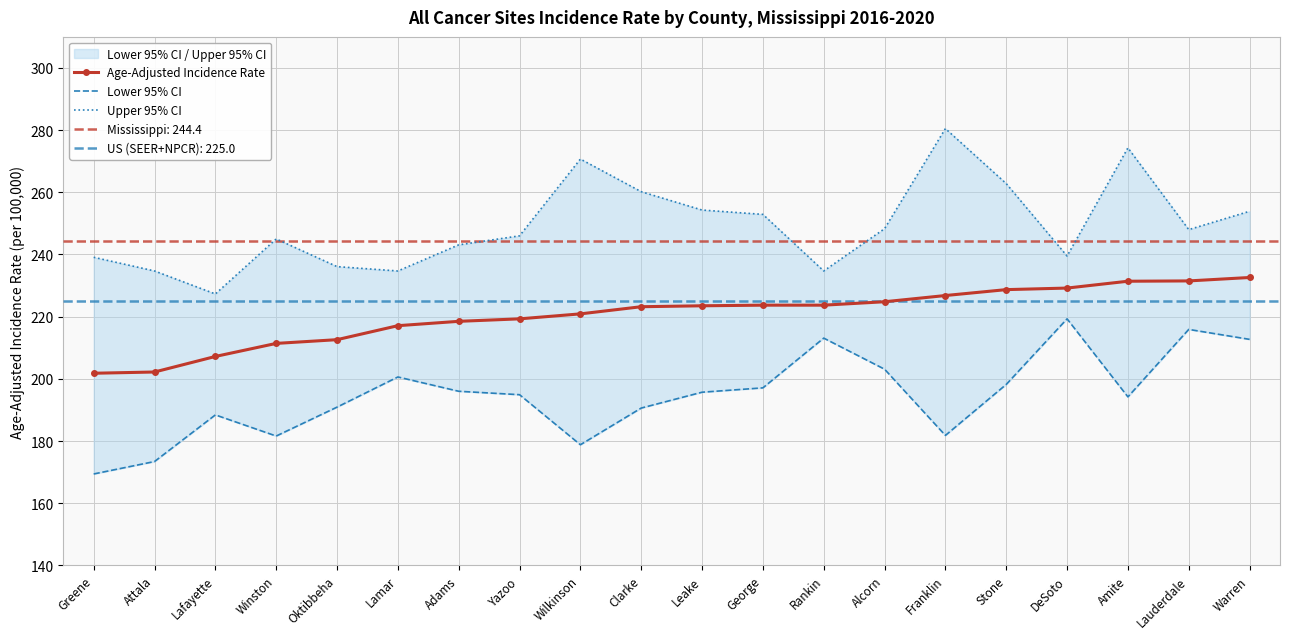

What is the maximum value shown in the chart?

280.5